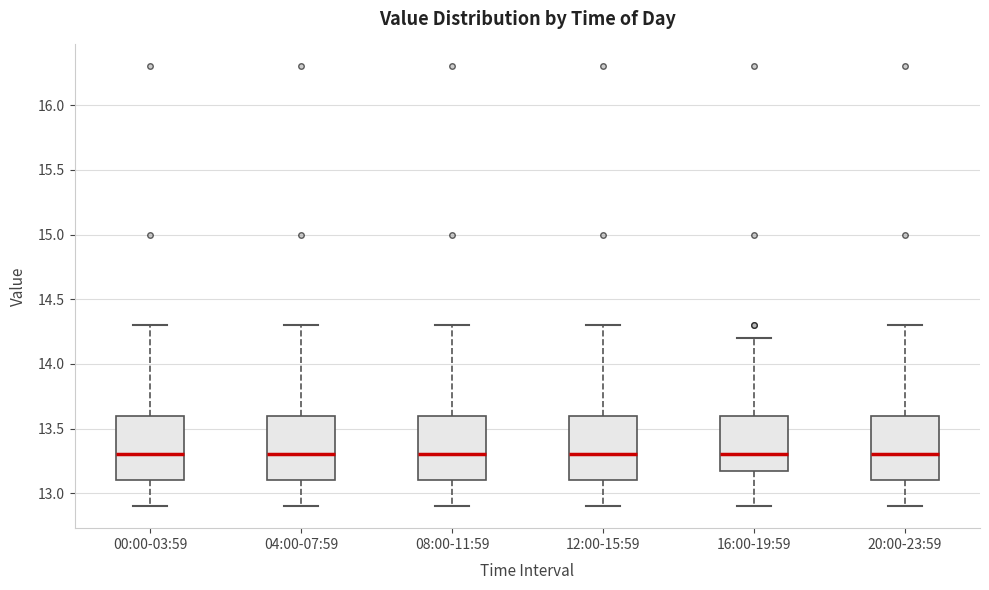

Reading left to right, read every box against the y-axis: the position of its median line, the range the box covers, and the ends of its whiskers. The values are not printed on the chart, so give them approximately, as read against the axis.

00:00-03:59: median 13.3, box 13.1 to 13.6, whiskers 12.9 to 14.3
04:00-07:59: median 13.3, box 13.1 to 13.6, whiskers 12.9 to 14.3
08:00-11:59: median 13.3, box 13.1 to 13.6, whiskers 12.9 to 14.3
12:00-15:59: median 13.3, box 13.1 to 13.6, whiskers 12.9 to 14.3
16:00-19:59: median 13.3, box 13.2 to 13.6, whiskers 12.9 to 14.2
20:00-23:59: median 13.3, box 13.1 to 13.6, whiskers 12.9 to 14.3